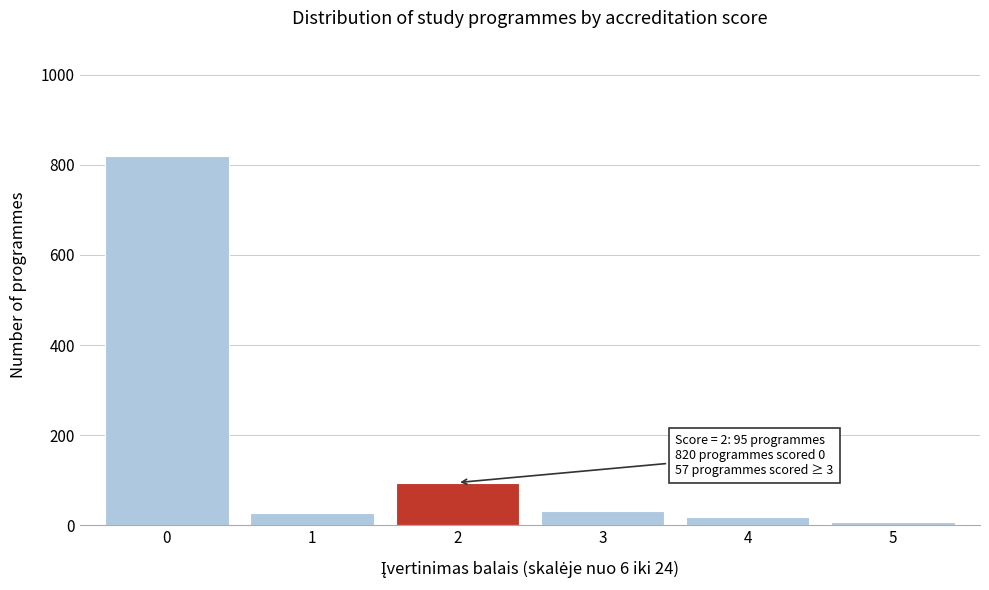

What is the difference between the second highest and minimum values?

88